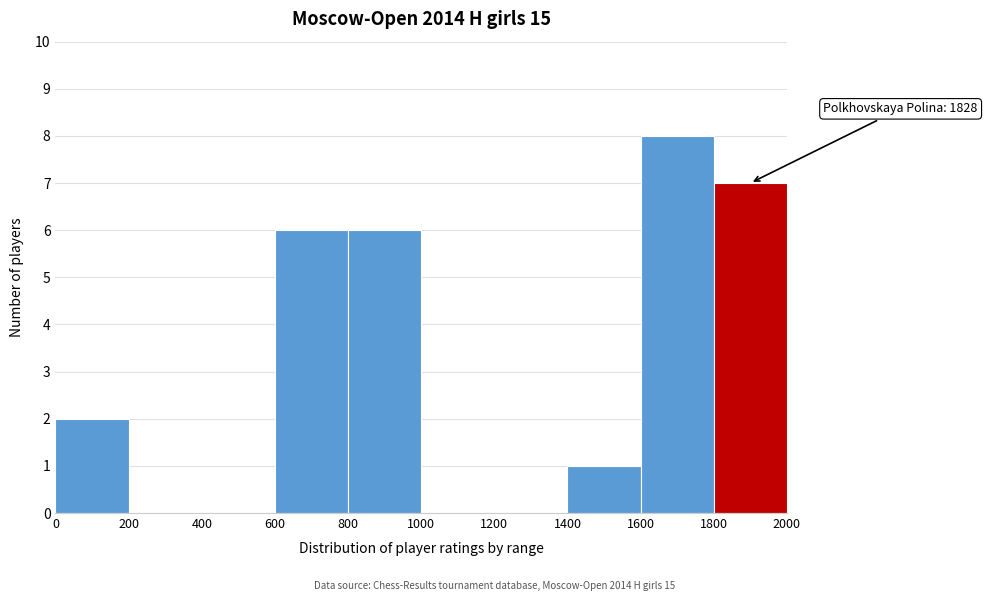

Which range on the x-axis has the tallest bar?

1600 to 1800